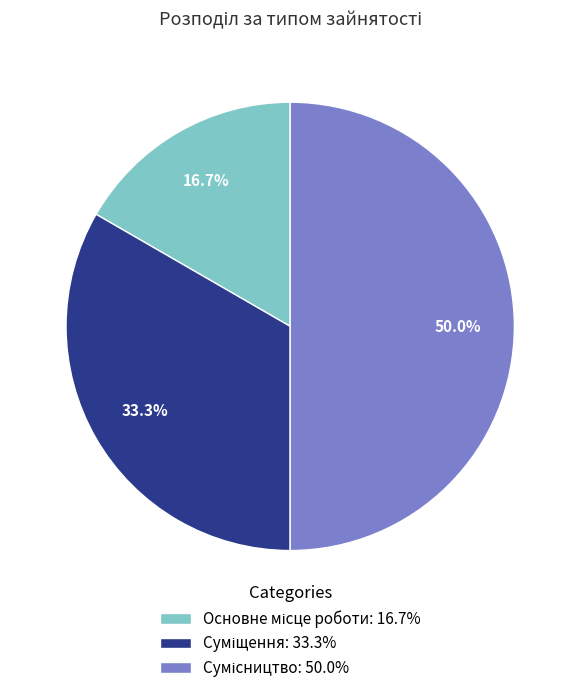

Which category has the biggest portion of the pie?

Сумісництво